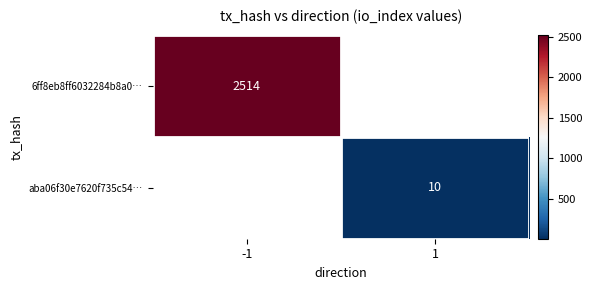

Is the value of aba06f30e7620f735c54… at 1 greater than the value of 6ff8eb8ff6032284b8a0… at -1?

No